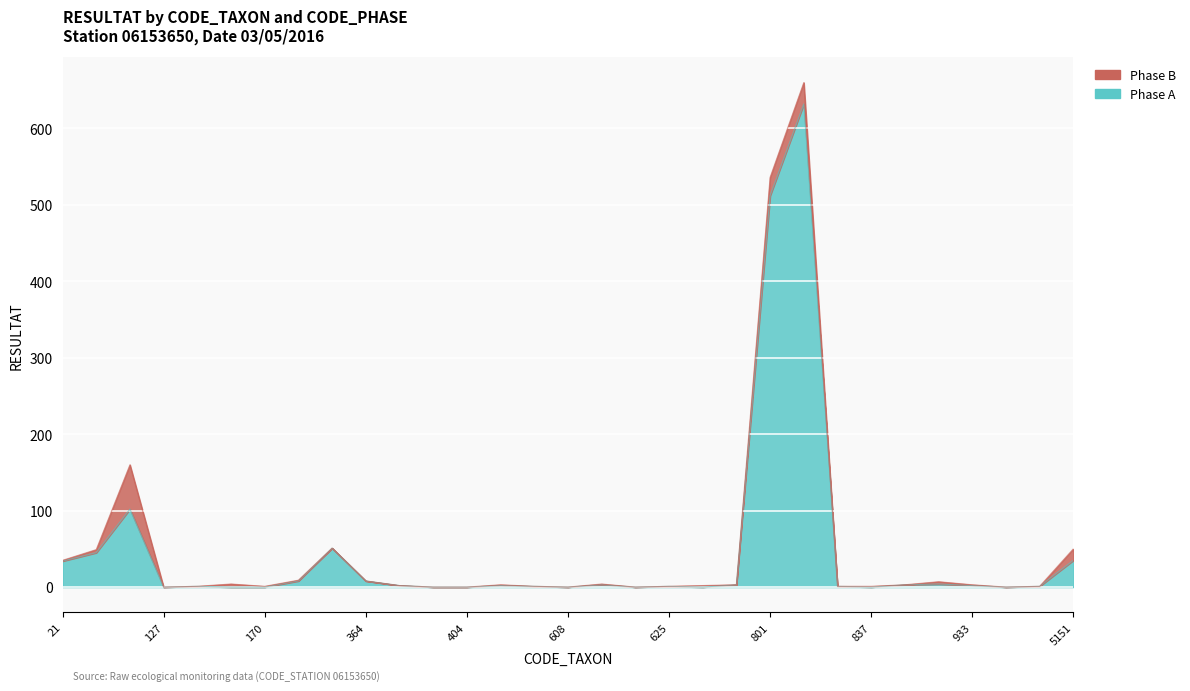

Reading left to right, extract all data points from this chart.

21=34	46=45	69=102	127=0	140=1	164=0	170=0	212=8	350=51	364=8	394=2	399=0	404=0	421=2	457=1	608=0	618=3	619=0	625=1	753=0	757=3	801=512	807=632	819=1	837=0	838=3	906=4	933=2	1089=0	2395=1	5151=35